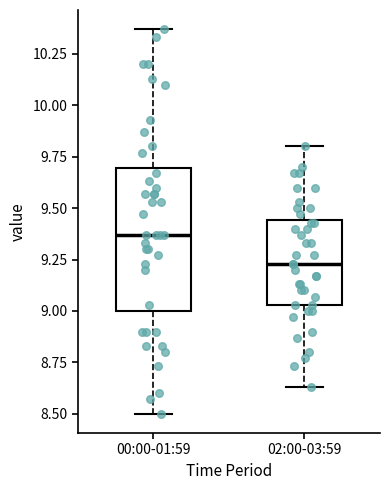

Reading left to right, transcribe this box plot: for each box, give where its median line is, the range the box spans, and where its two whiskers end, as read against the y-axis. The values are not printed on the chart, so give them approximately, as read against the axis.

00:00-01:59: median 9.35, box 9.00 to 9.70, whiskers 8.50 to 10.35
02:00-03:59: median 9.25, box 9.05 to 9.45, whiskers 8.65 to 9.80